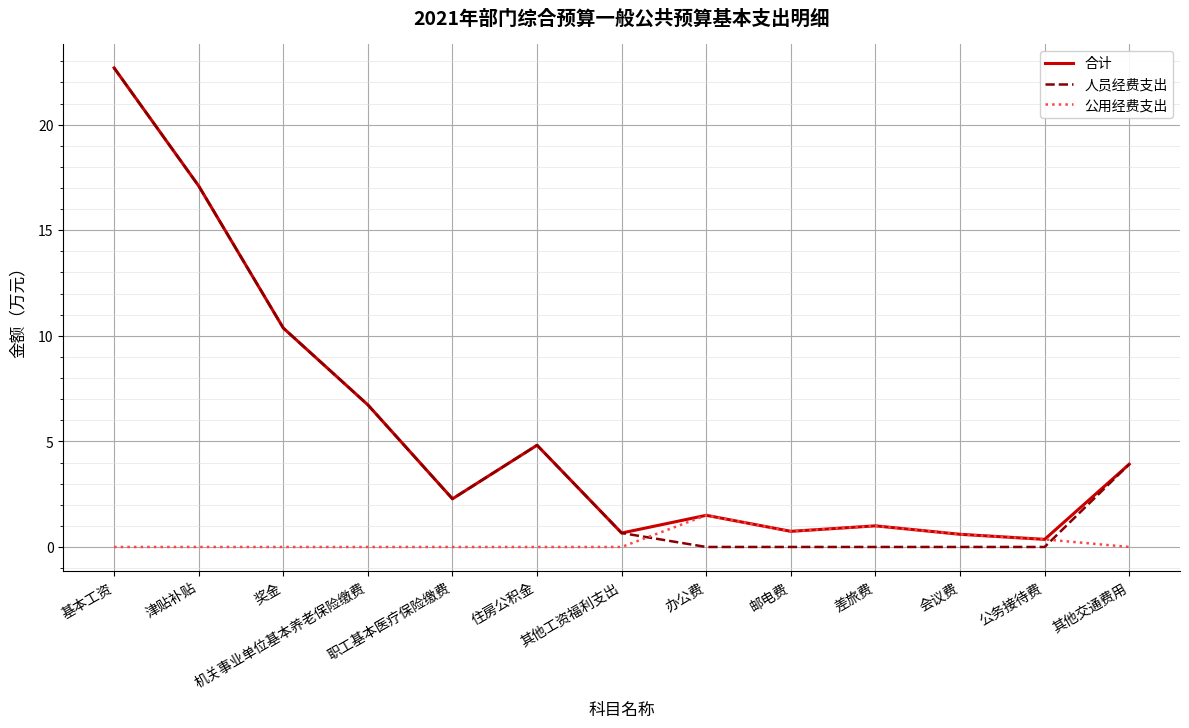

Is the value of 合计 at 公务接待费 greater than the value of 公用经费支出 at 机关事业单位基本养老保险缴费?

Yes